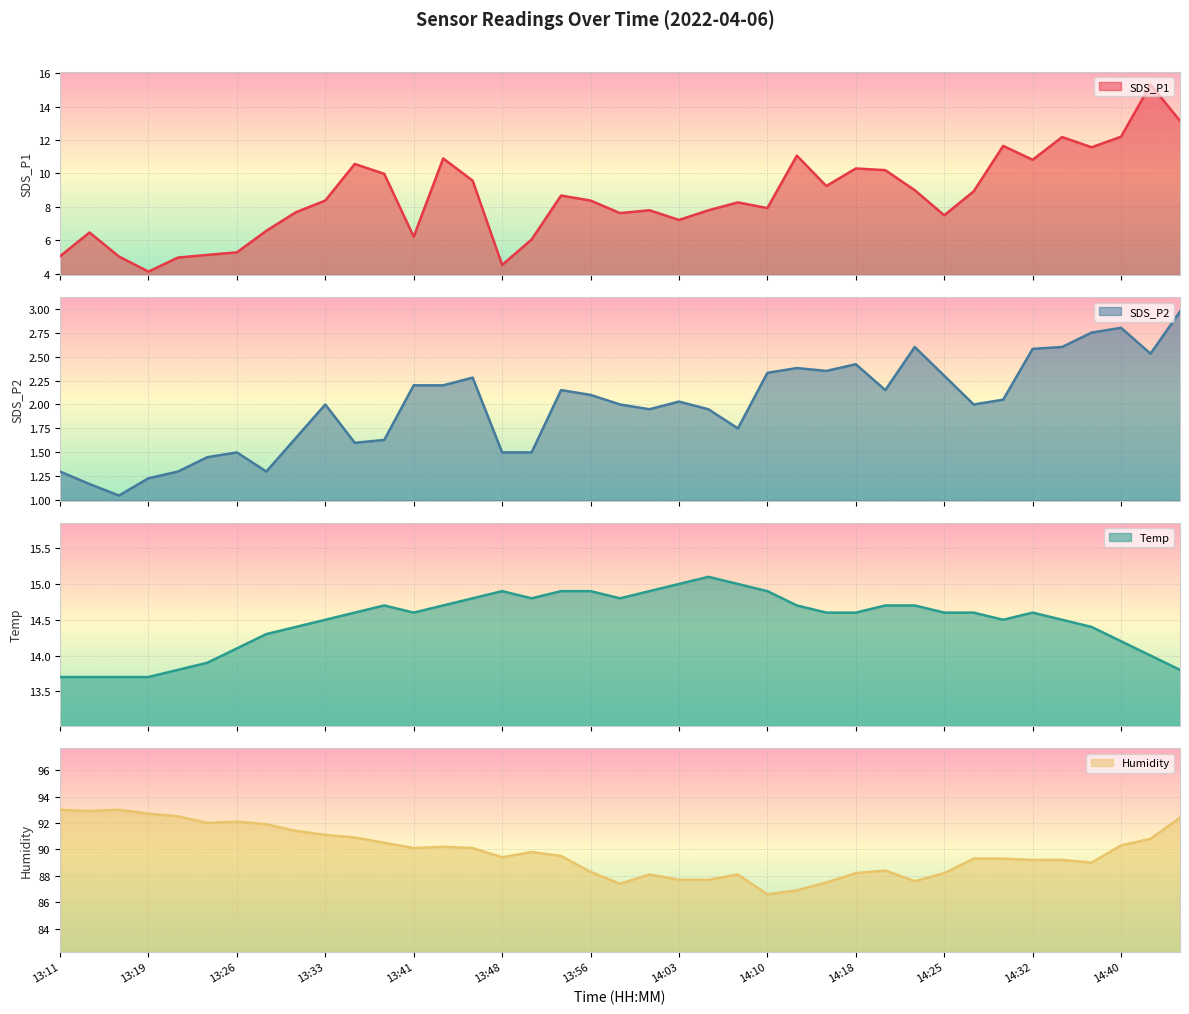

At which category does the chart reach its peak across all series?

13:11